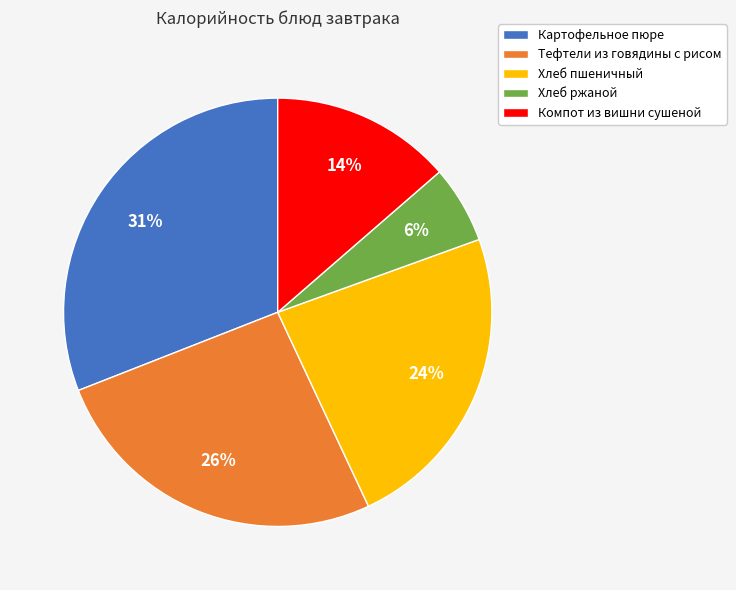

Is there a majority slice in this chart?

No